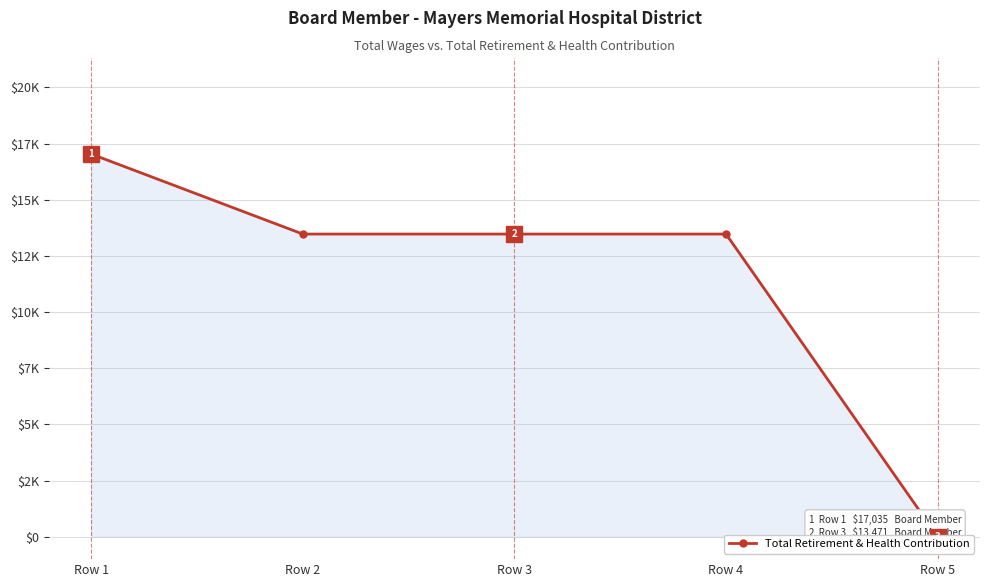

How many lines are shown in the chart?

1